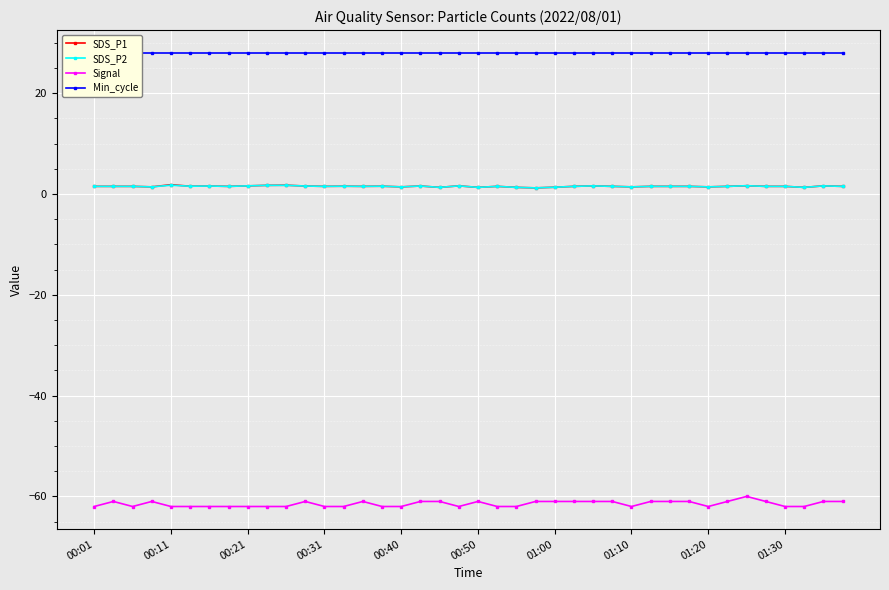

True or false: Signal and SDS_P2 intersect in this chart.

False